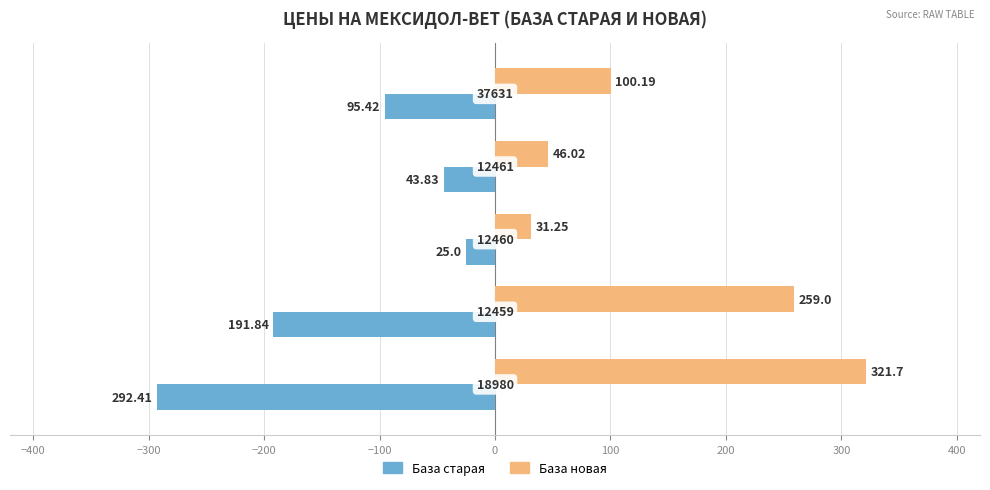

What are all the series names shown in the legend?

База старая, База новая